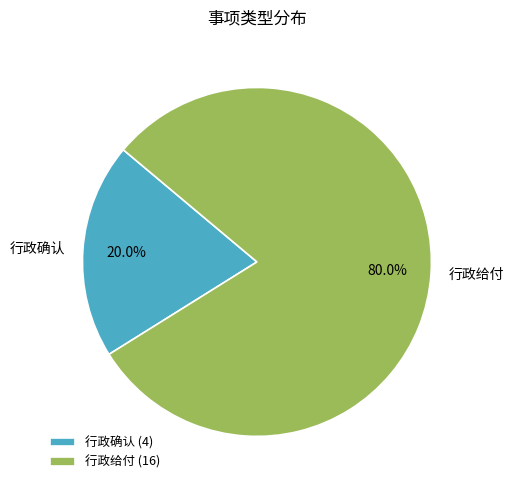

To the nearest percent, what is the combined percentage of 行政给付 and 行政确认?

100%